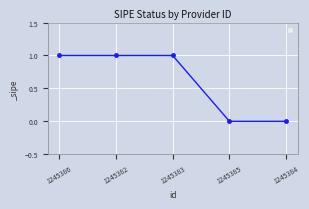

What is the greatest value displayed?

1